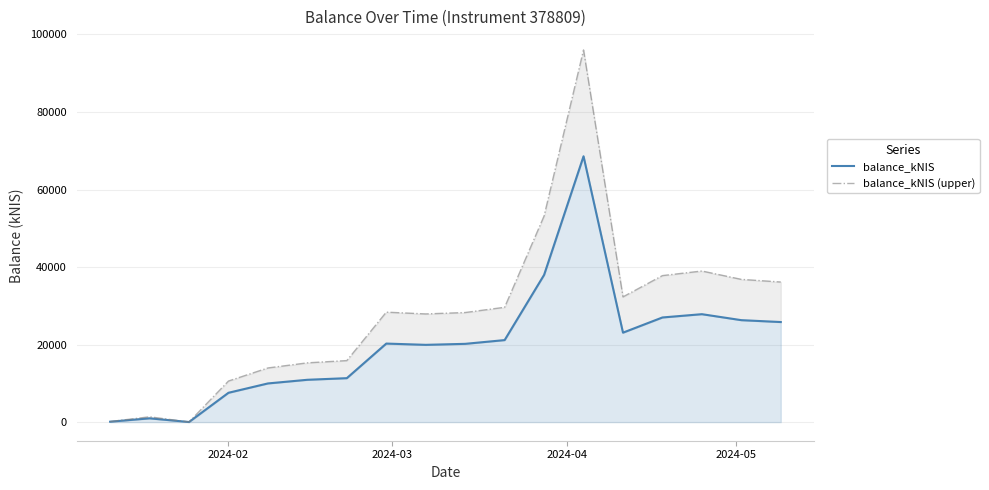

Where is the first local maximum for balance_kNIS (upper)?

2024-03